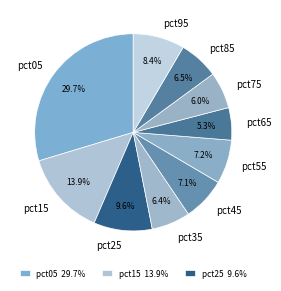

What percentage is NOT represented by pct65?

94.7%